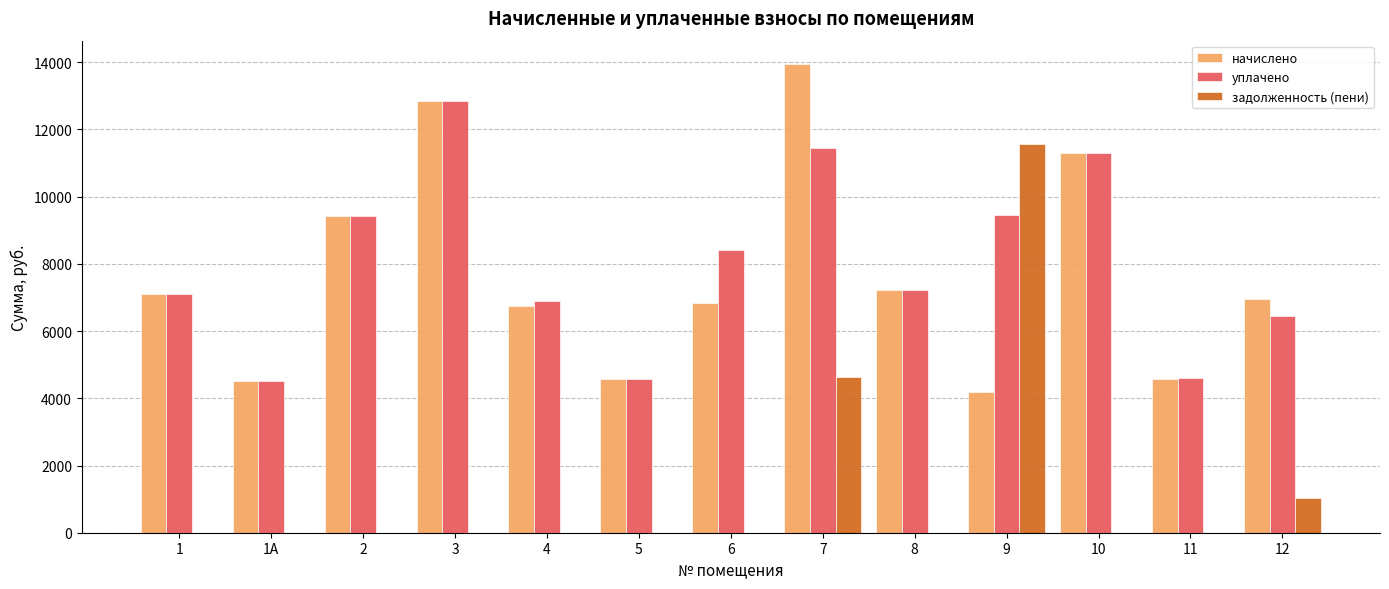

What is the highest value of the задолженность (пени) series?

11553.9